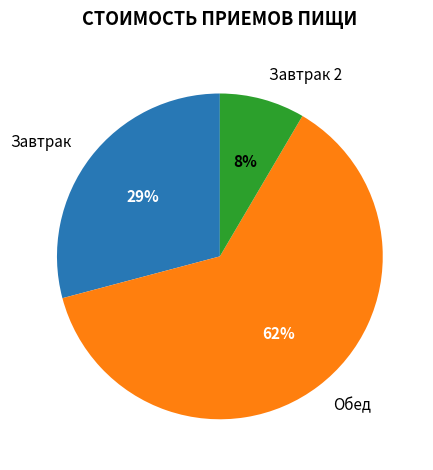

To the nearest percent, what is the average slice percentage?

33%